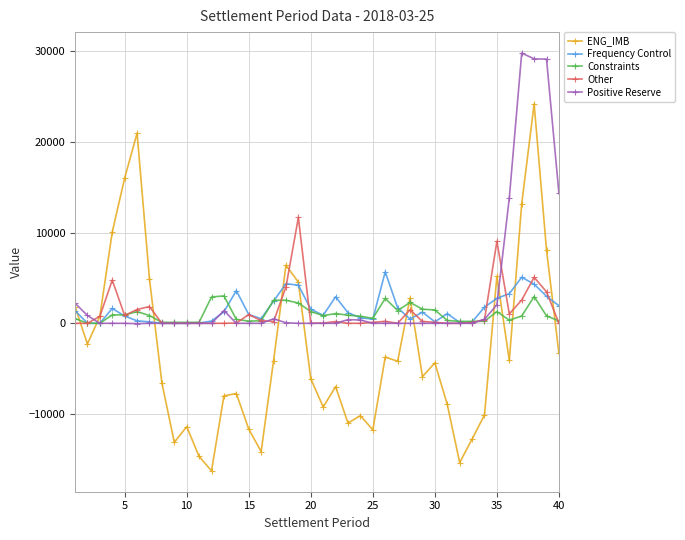

What is the highest value of the Constraints series?

3020.7